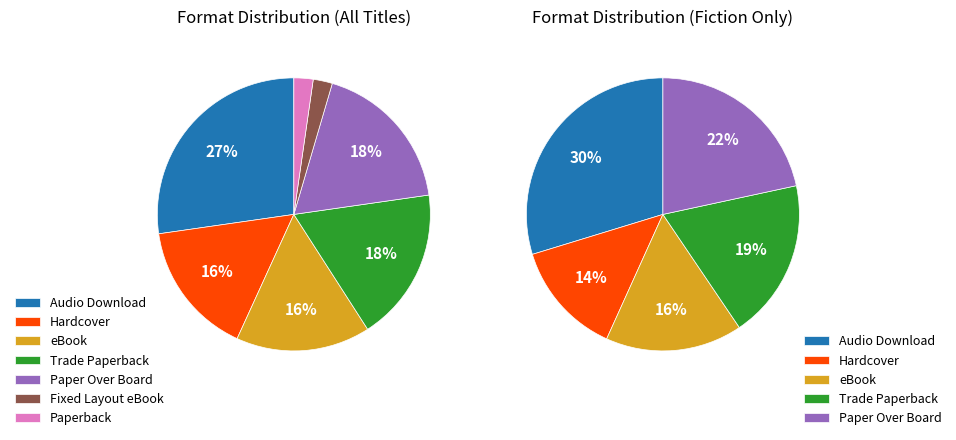

Which slice is the smallest?

Fixed Layout eBook